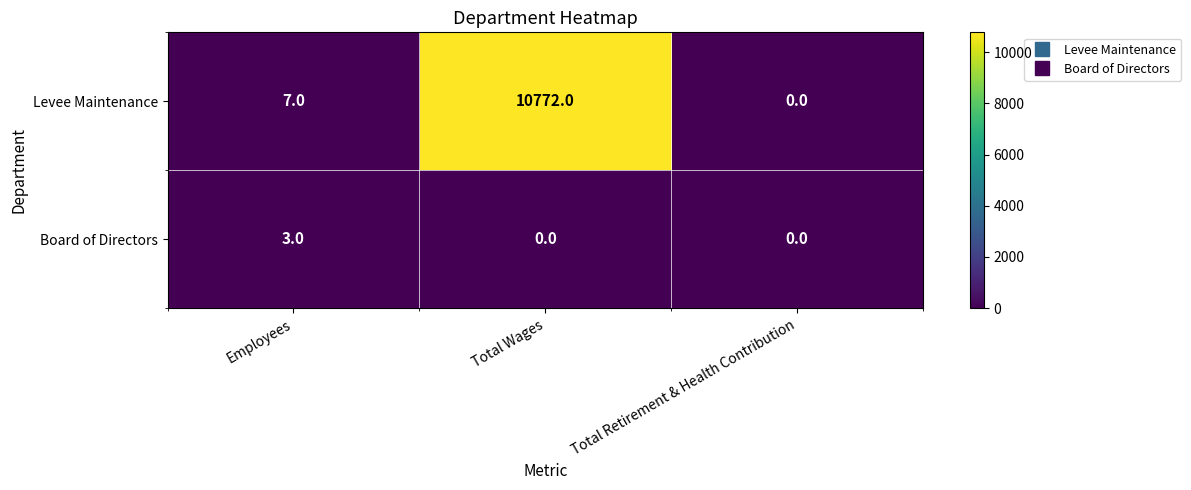

Rank the series by their average value, from highest to lowest.

Levee Maintenance, Board of Directors